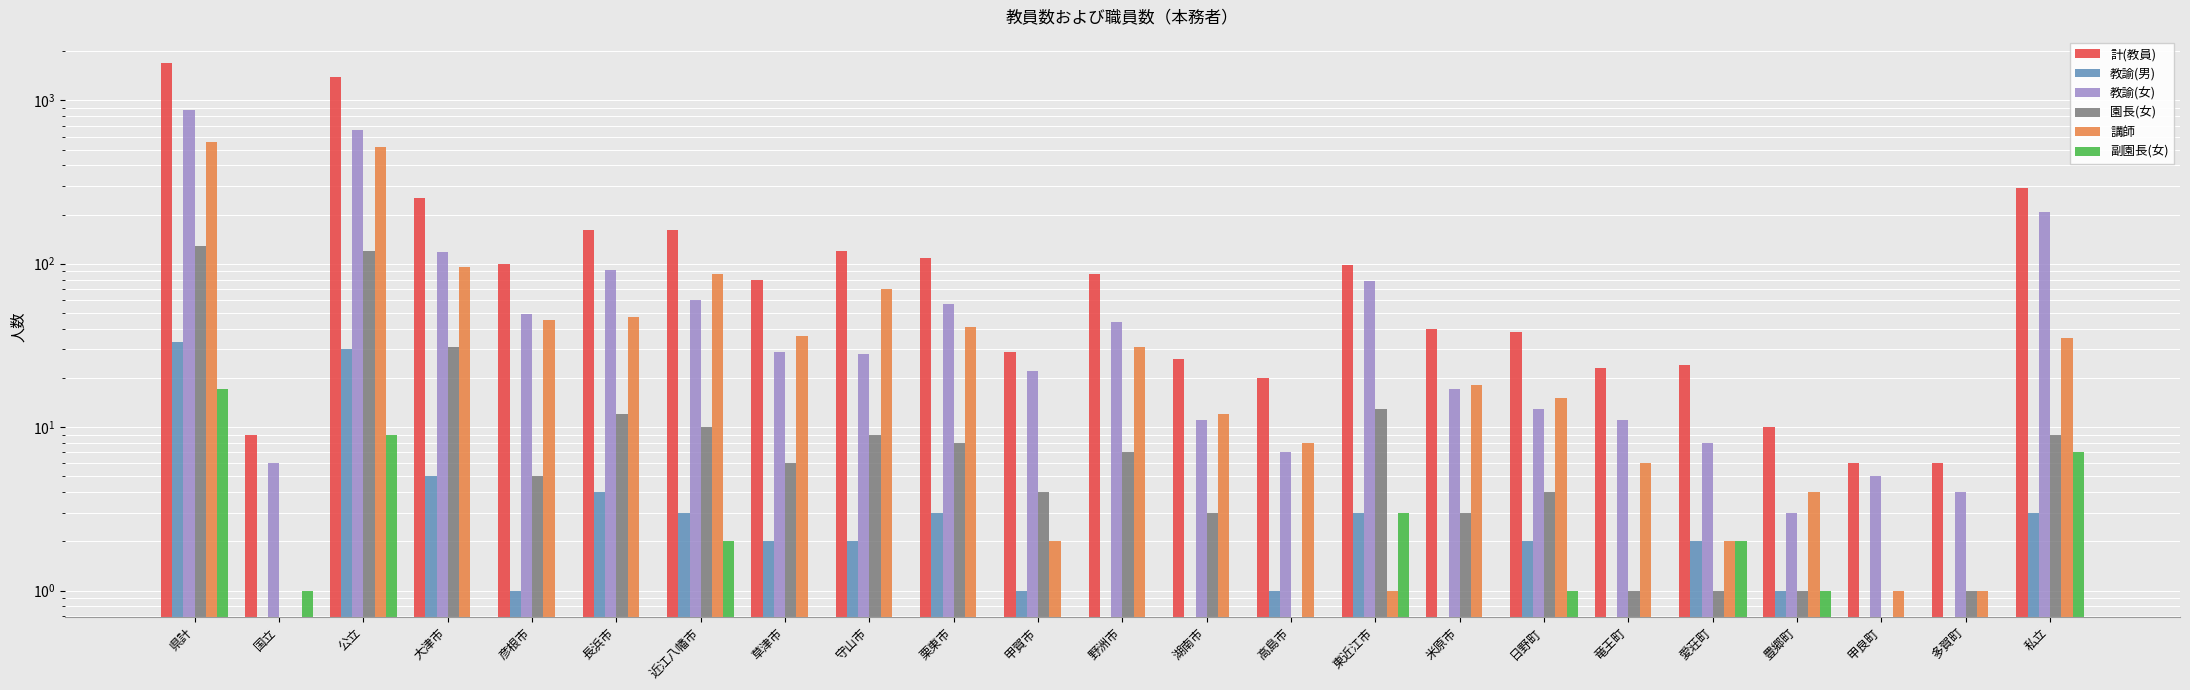

Which category has the highest value in the 副園長(女) series?

県計